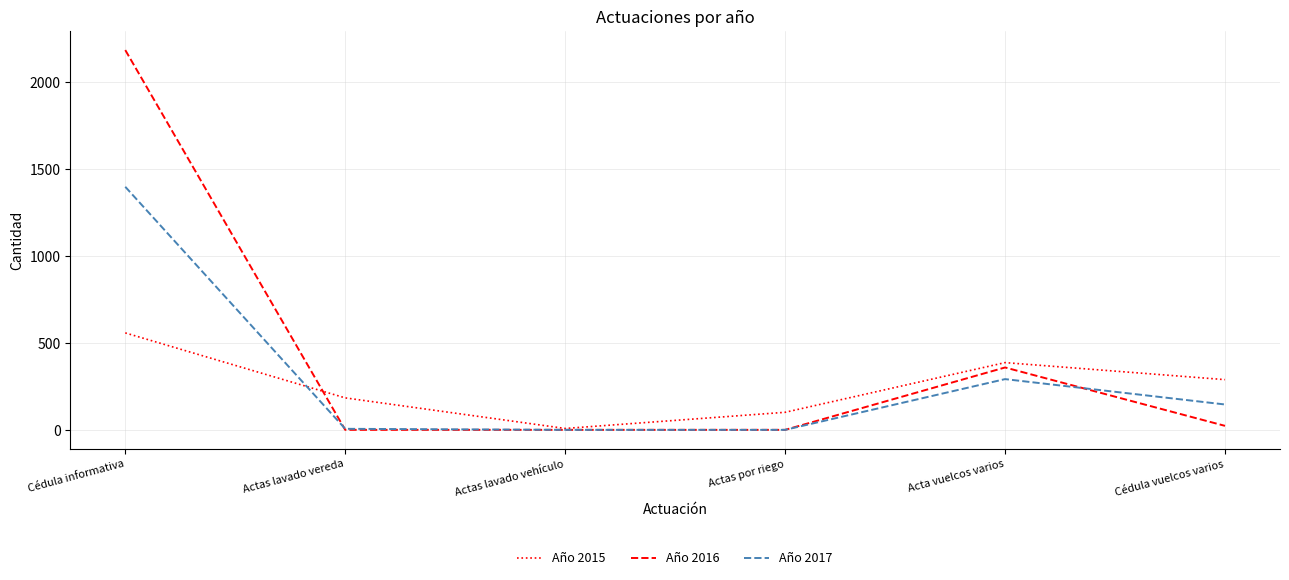

At which category is the sum across all series the highest?

Cédula informativa